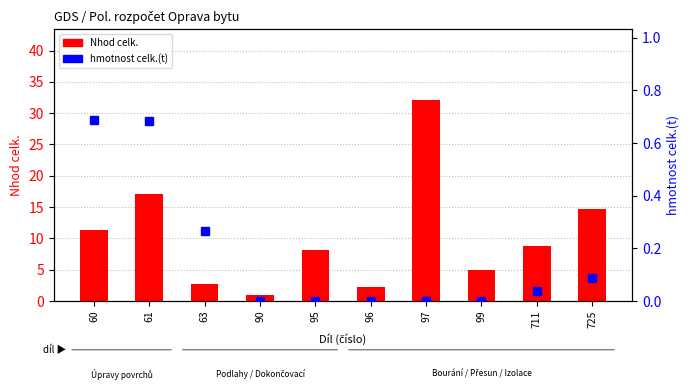

What is the average value of the Nhod celk. series?

10.3